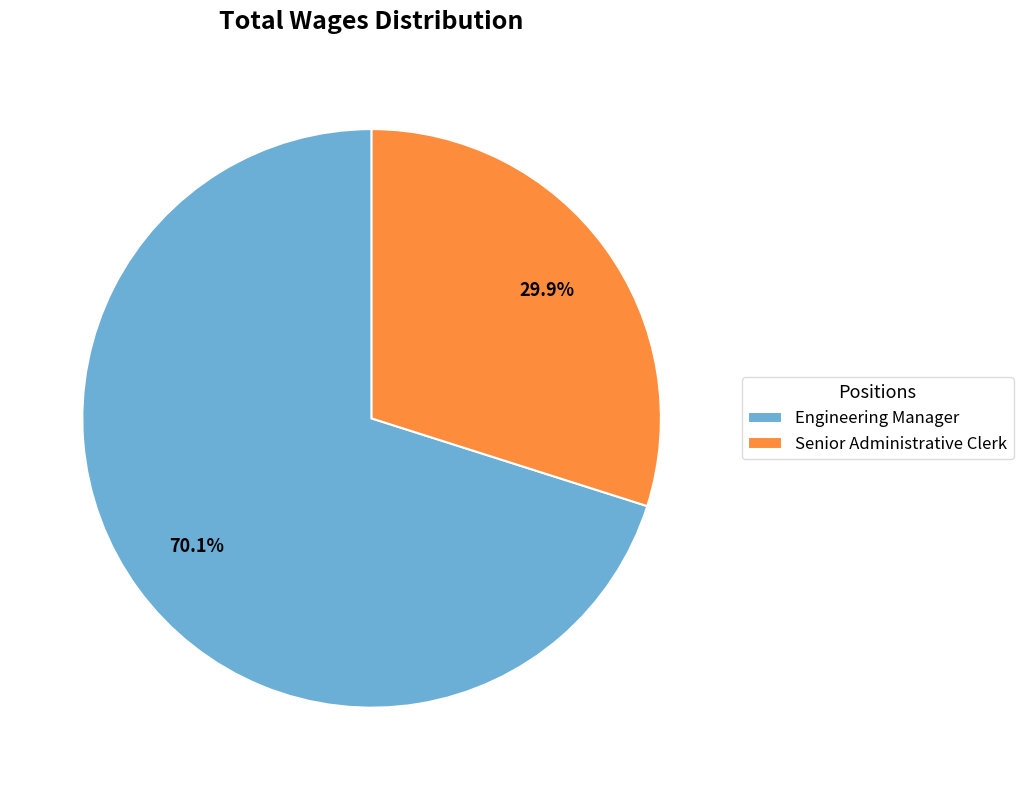

Which category has the smallest portion of the pie?

Senior Administrative Clerk